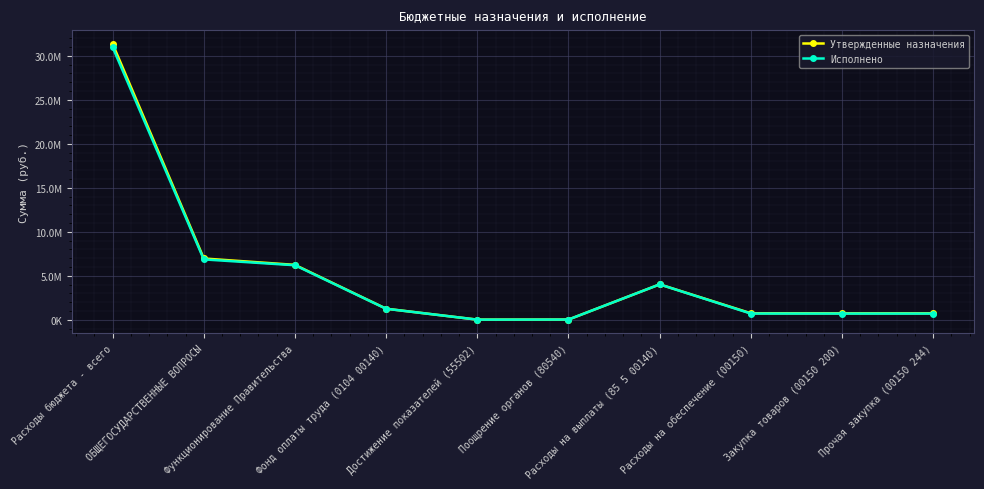

True or false: Исполнено has a value of 707473.3 at Закупка товаров (00150 200).

True